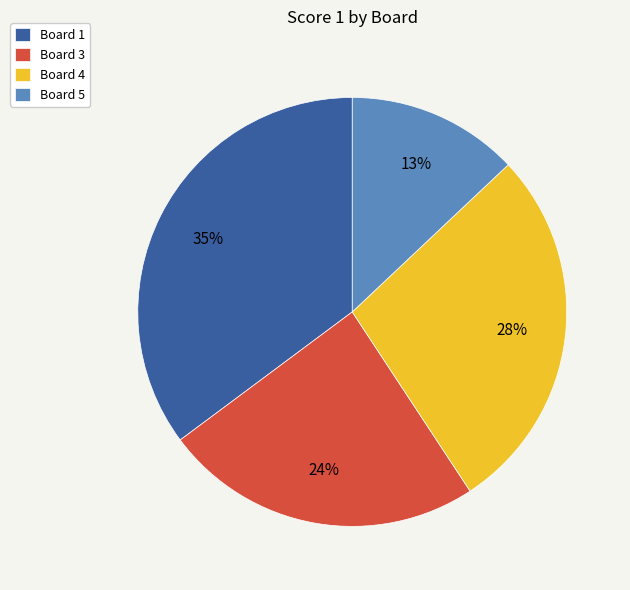

Is there any slice that represents more than half of the pie?

No